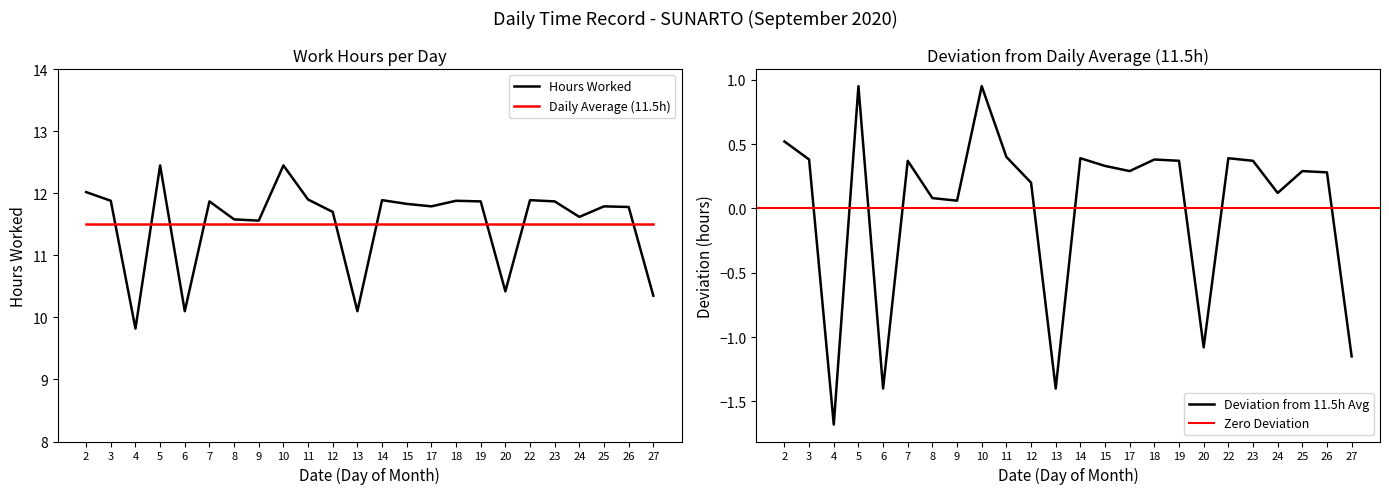

True or false: there are more than 0 points higher than both neighbors.

True